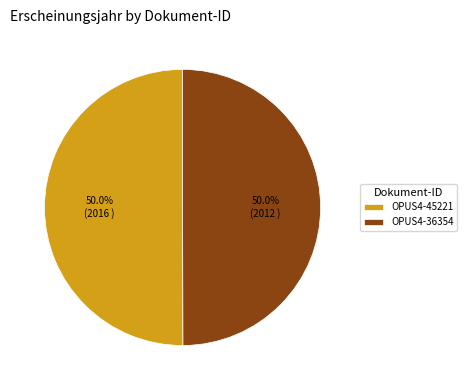

Approximately how many times larger is the value at OPUS4-36354 compared to OPUS4-45221?

1.0